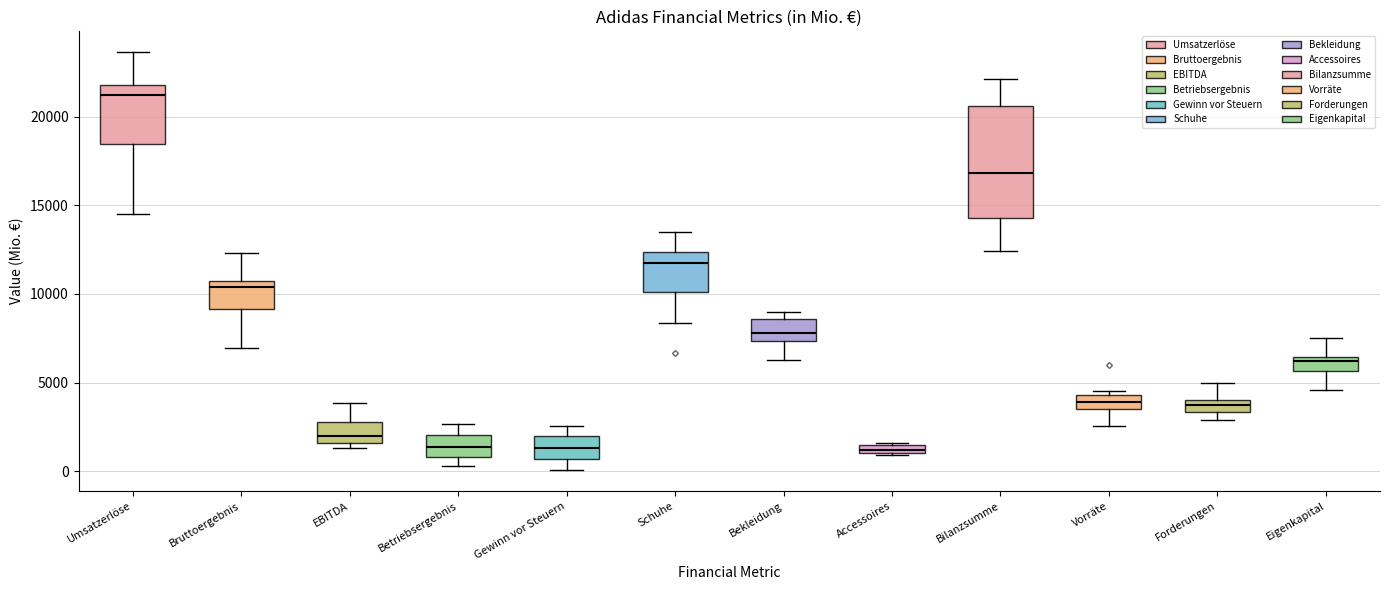

Which box has the highest median line?

Umsatzerlöse